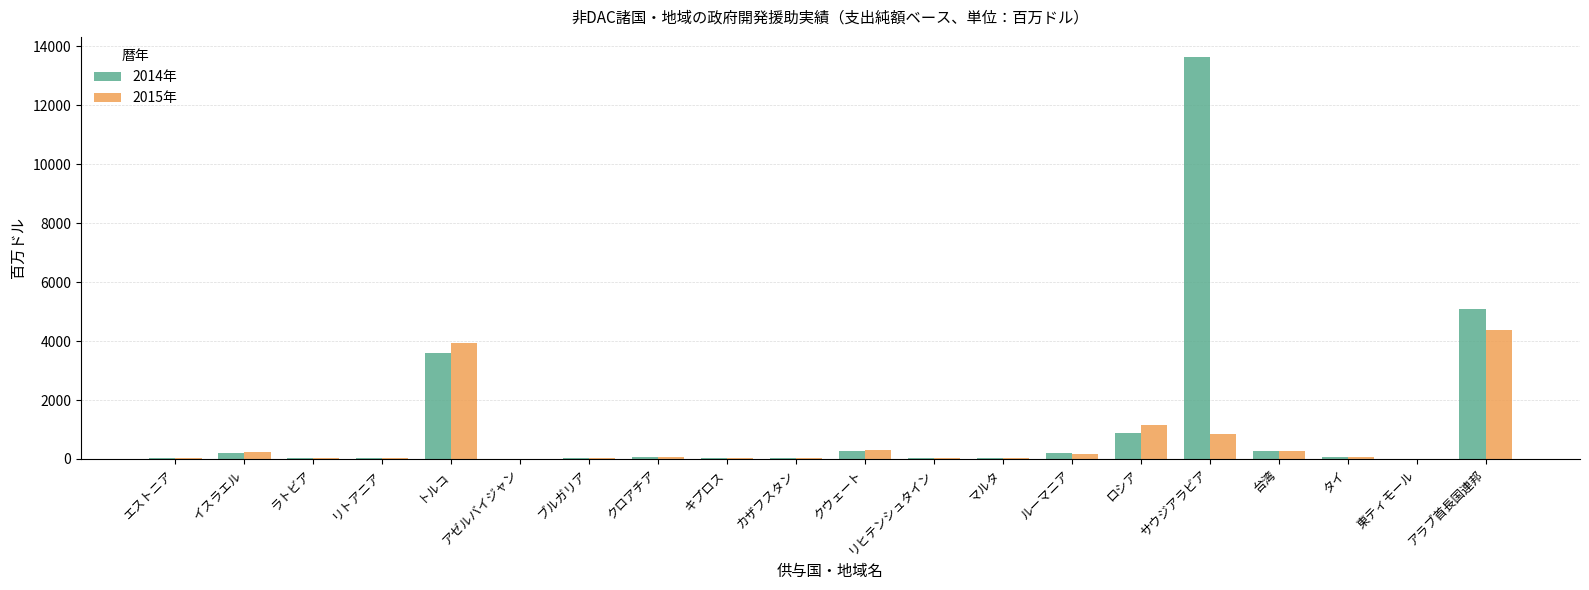

How many data points does each series have?

20